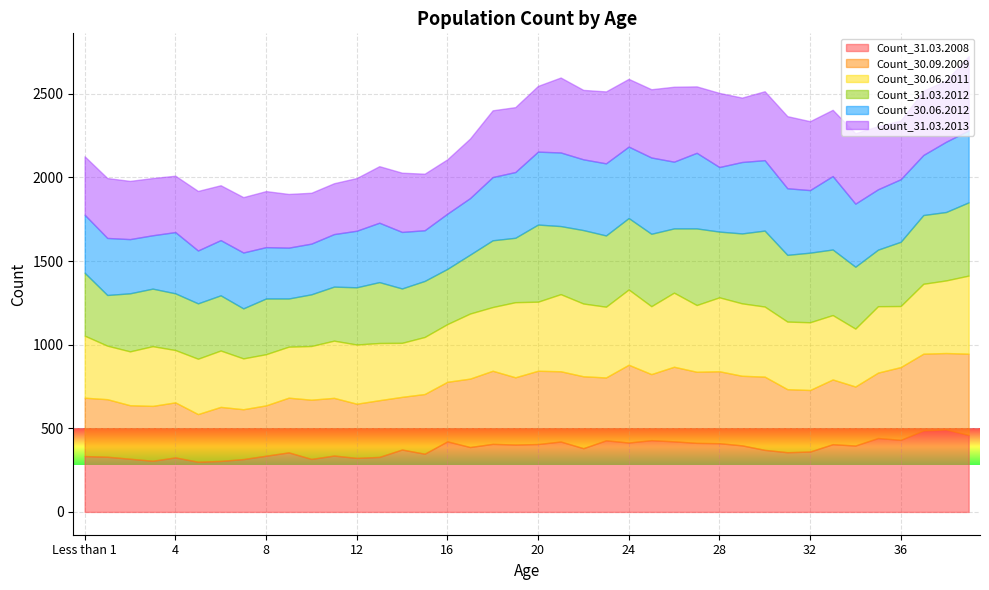

Which has a higher value, 25 or 7?

25